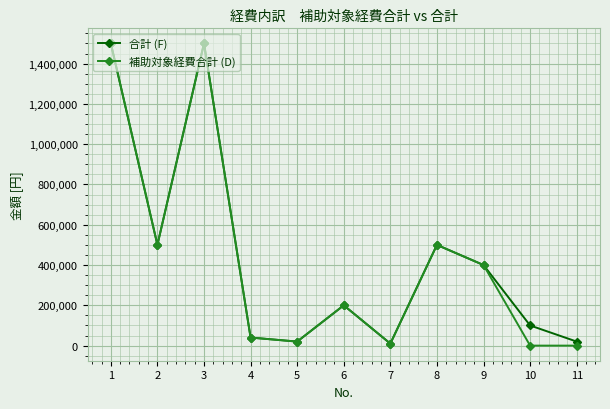

What is the maximum value for 補助対象経費合計 (D)?

1500000